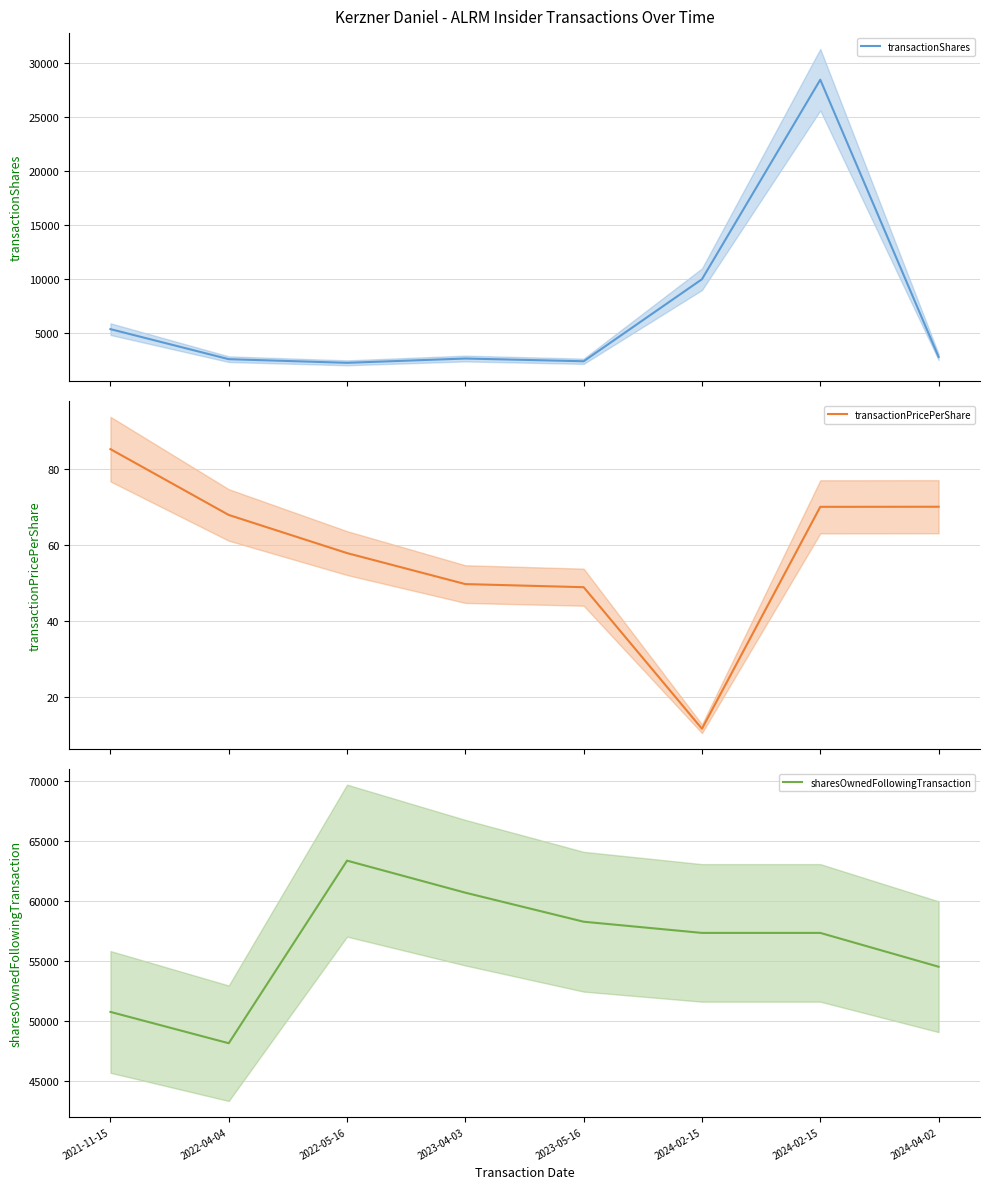

In sharesOwnedFollowingTransaction, how many points are higher than both neighbors (excluding endpoints)?

1